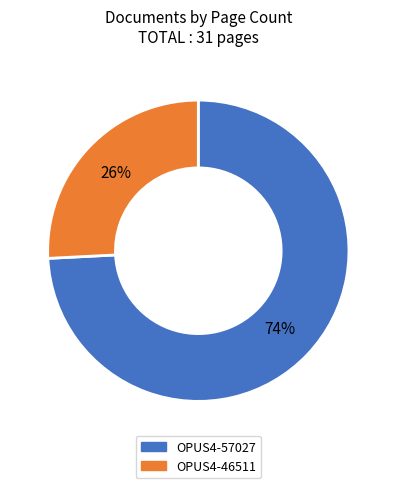

Combined, do OPUS4-46511 and OPUS4-57027 account for over 50%?

Yes